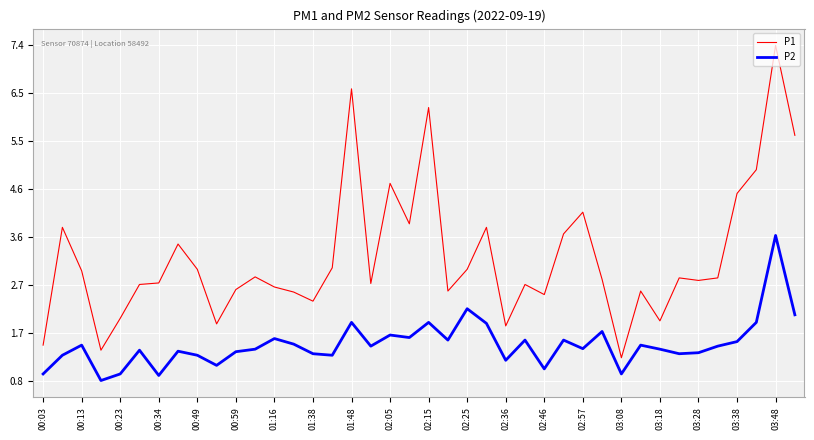

True or false: P2 and P1 cross at least once.

False